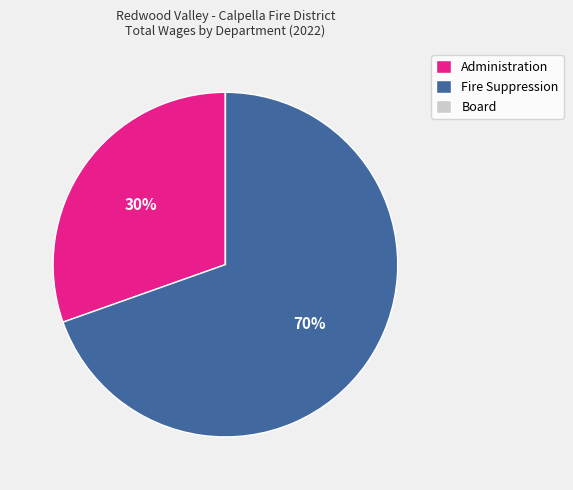

Is it true that Fire Suppression is 70% of the pie?

True